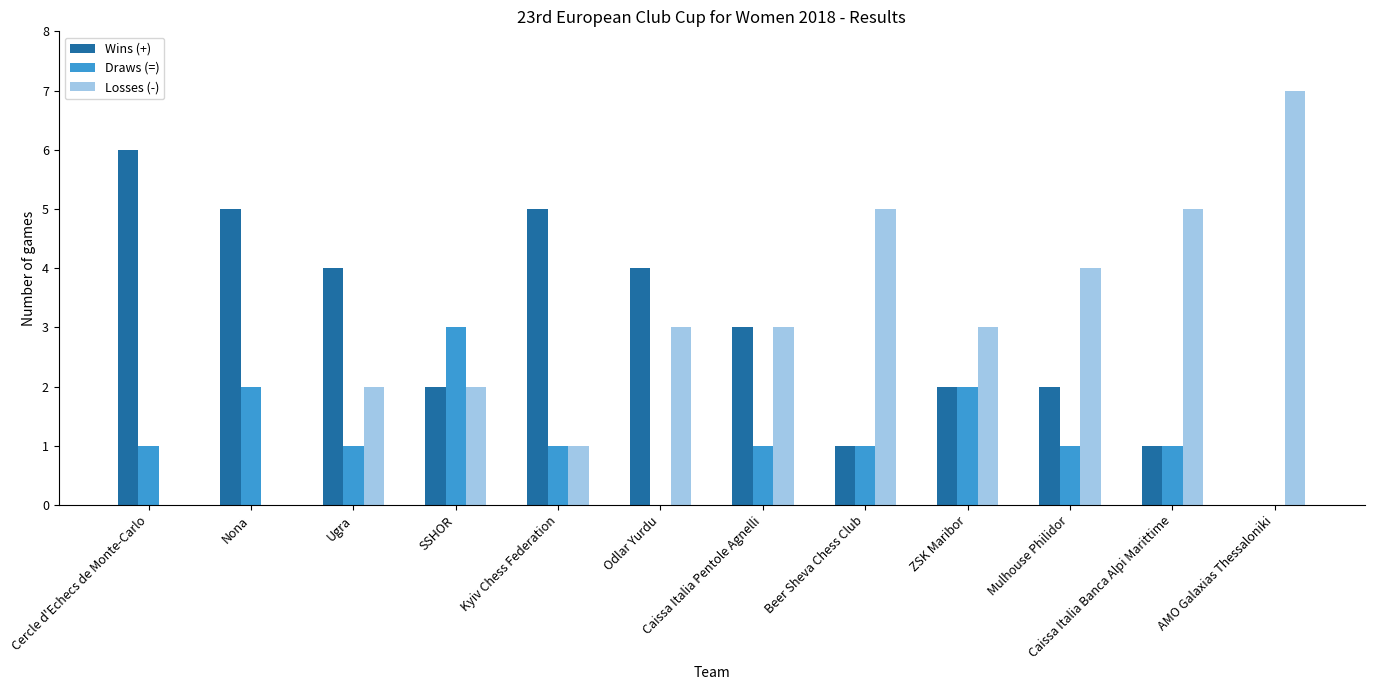

What is the spread (max minus min) of values at Cercle d'Echecs de Monte-Carlo?

6